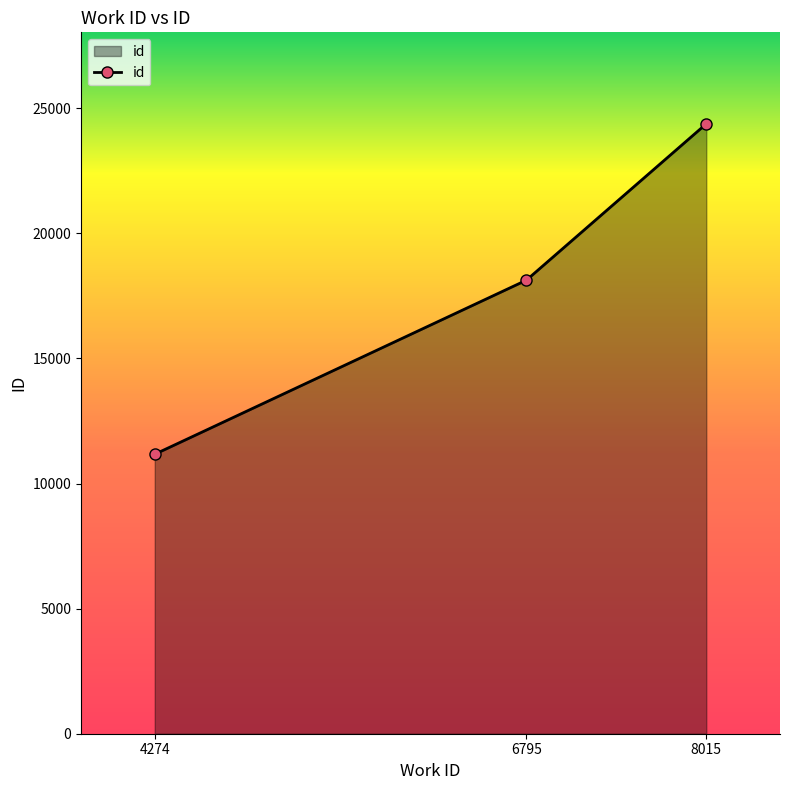

How many lines are shown in the chart?

1